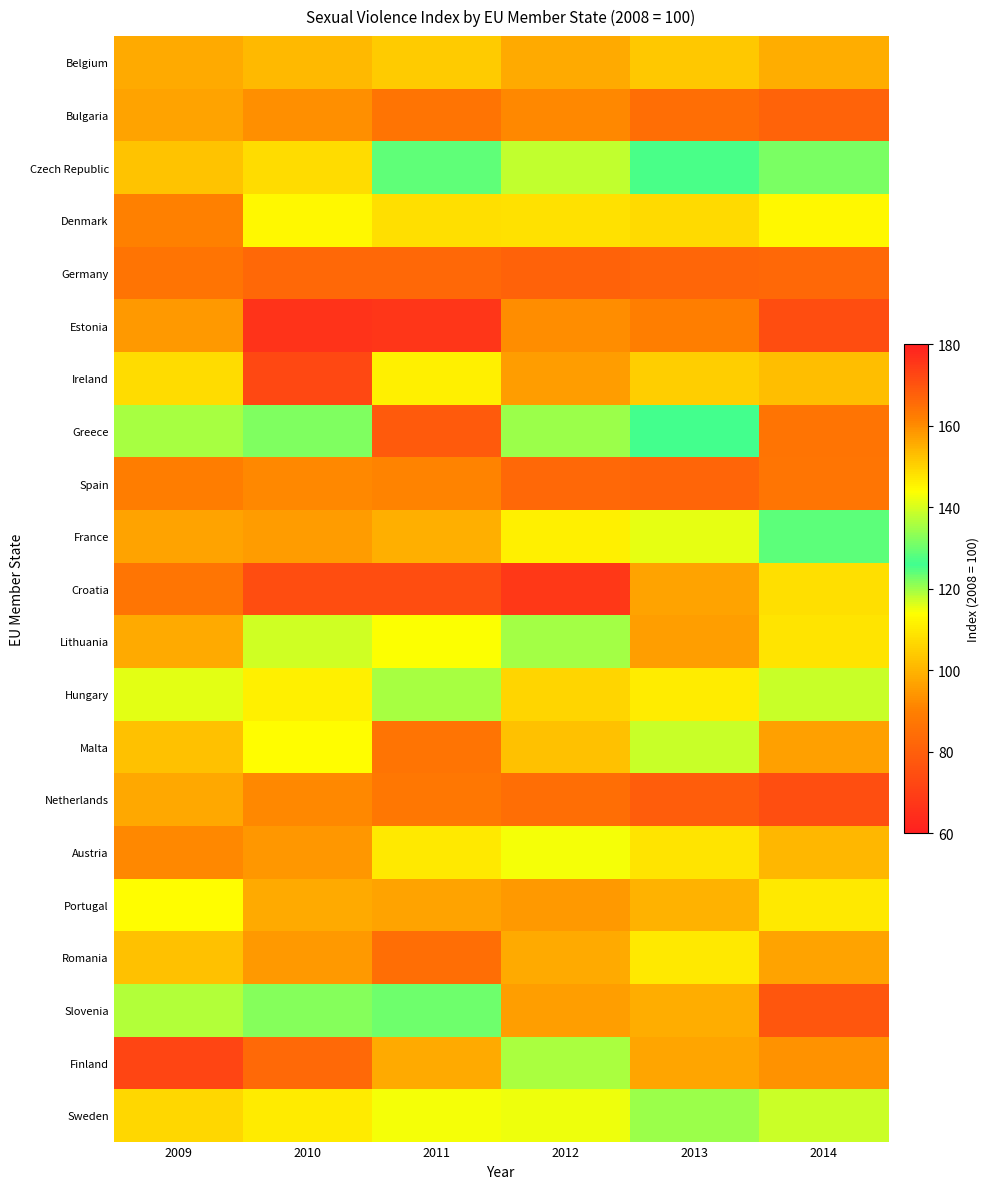

Between 2011 and 2014, which series saw the biggest shift?

Slovenia